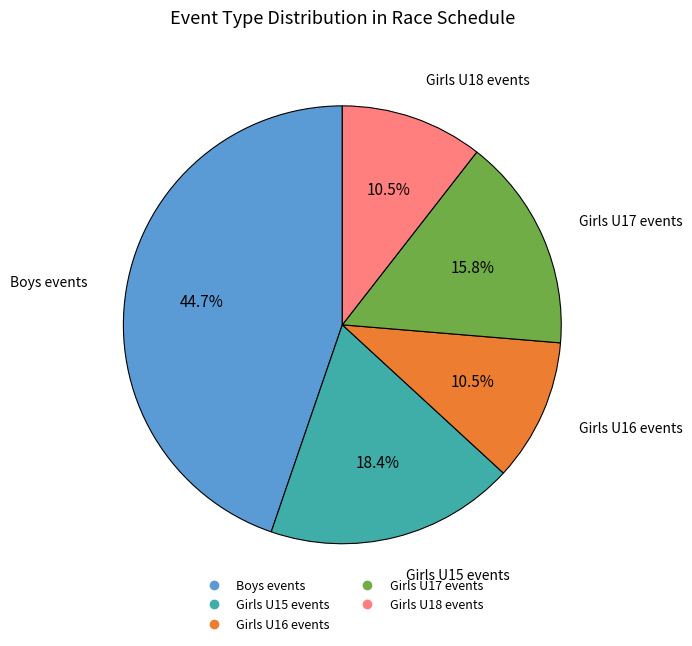

Is there a majority slice in this chart?

No